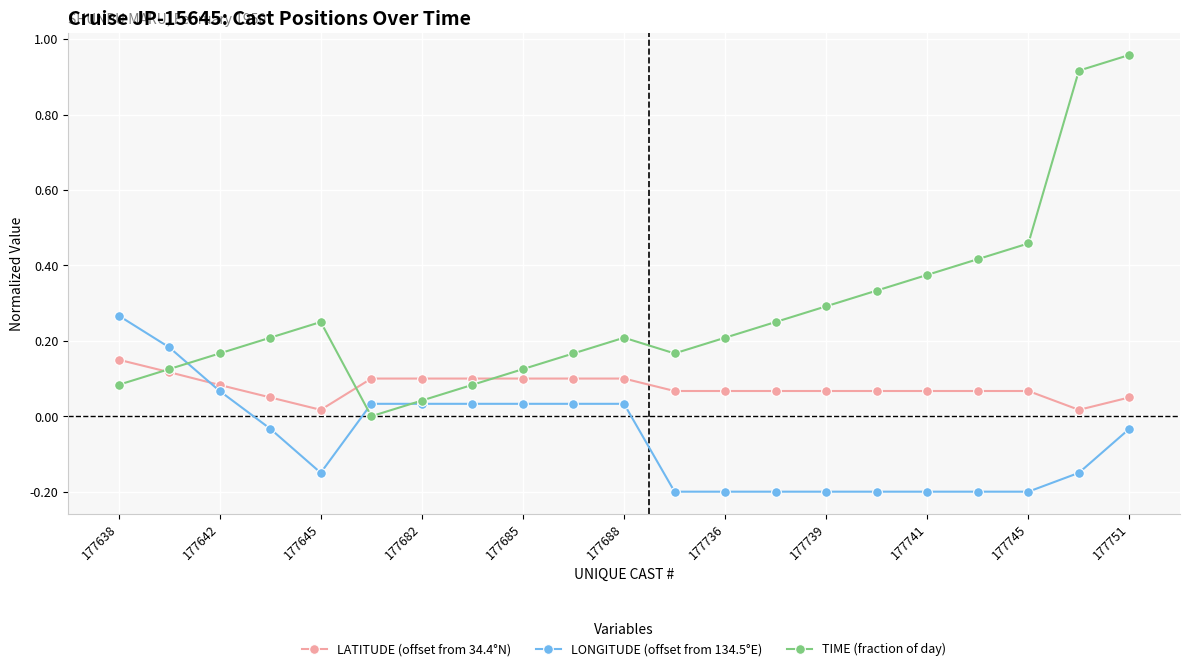

Which series has the largest total across all categories?

TIME (fraction of day)